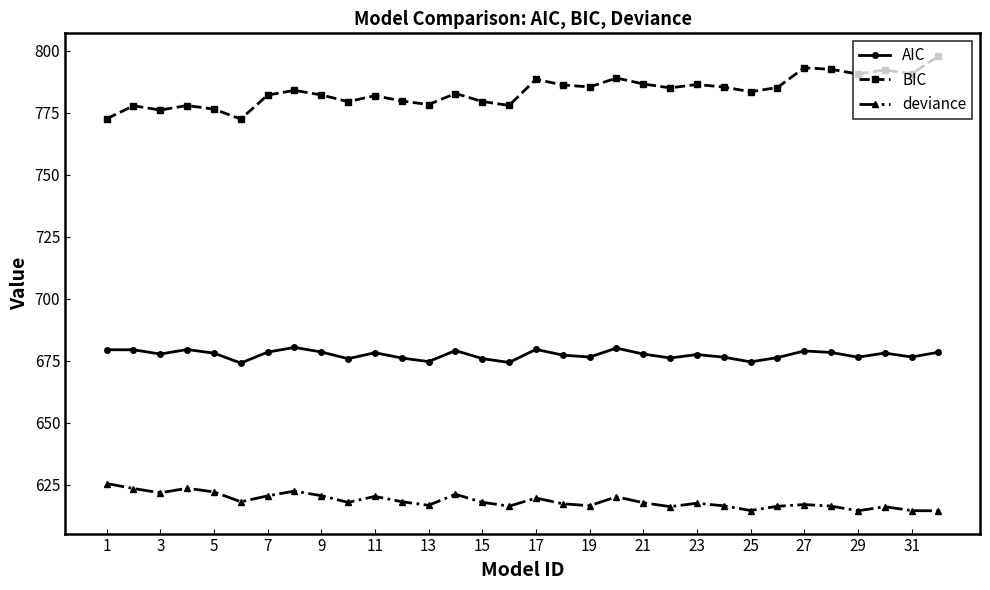

True or false: BIC and deviance cross at least once.

False